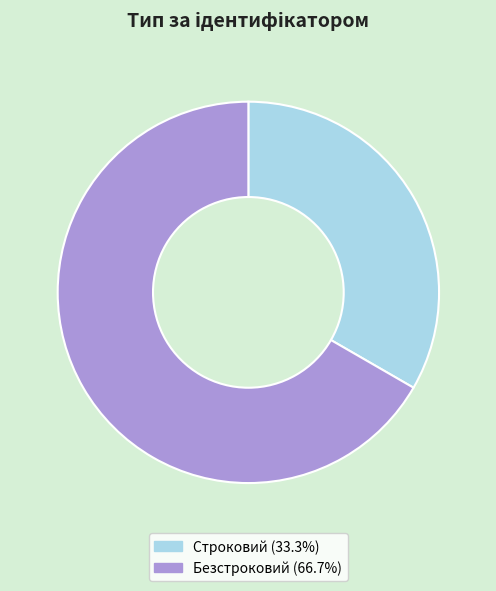

Do Строковий (33.3%) and Безстроковий (66.7%) together represent more than half of the pie?

Yes